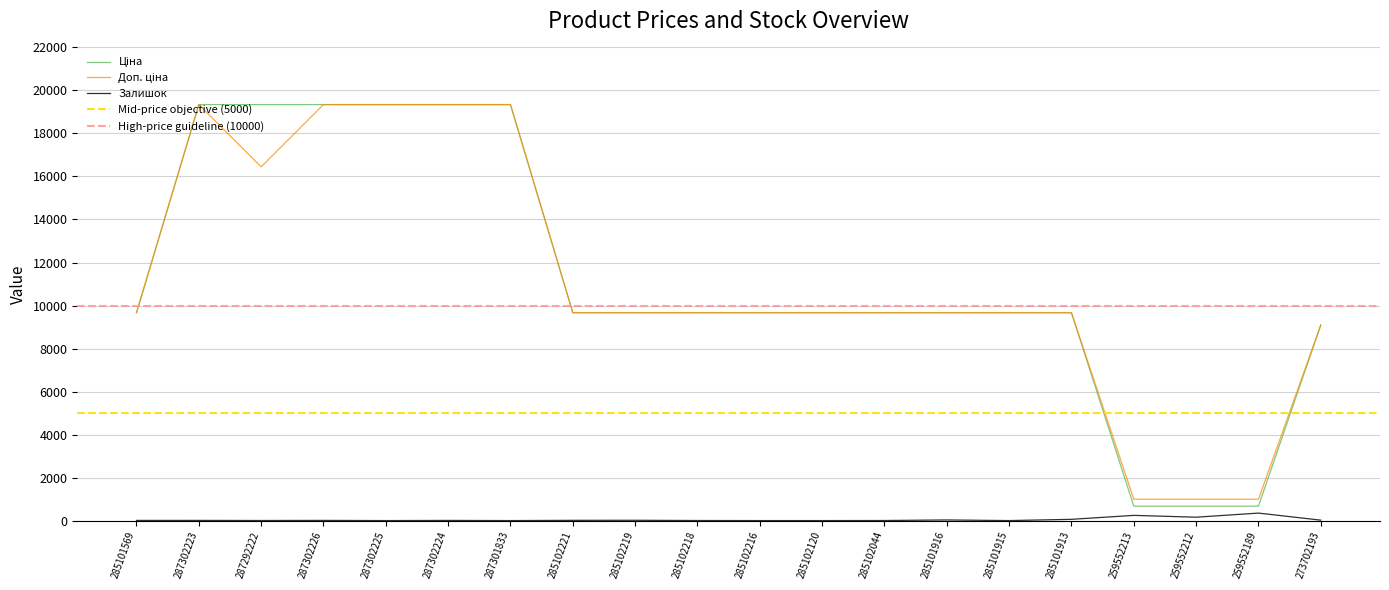

Which category has the highest value across all series?

287302223